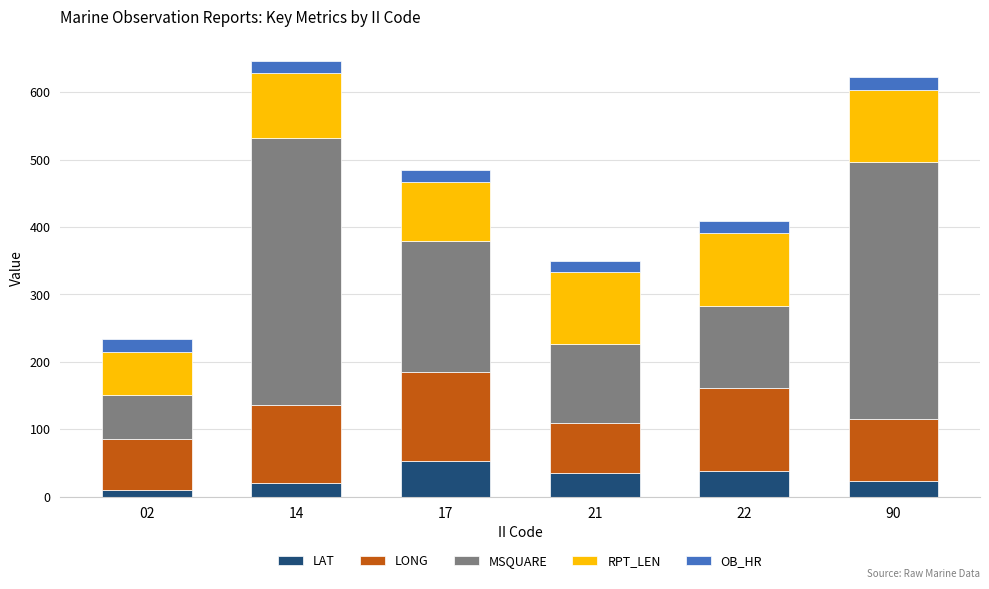

Reading left to right, list the values for the LAT series.

10.0	20.3	52.5	35.4	38.2	23.2